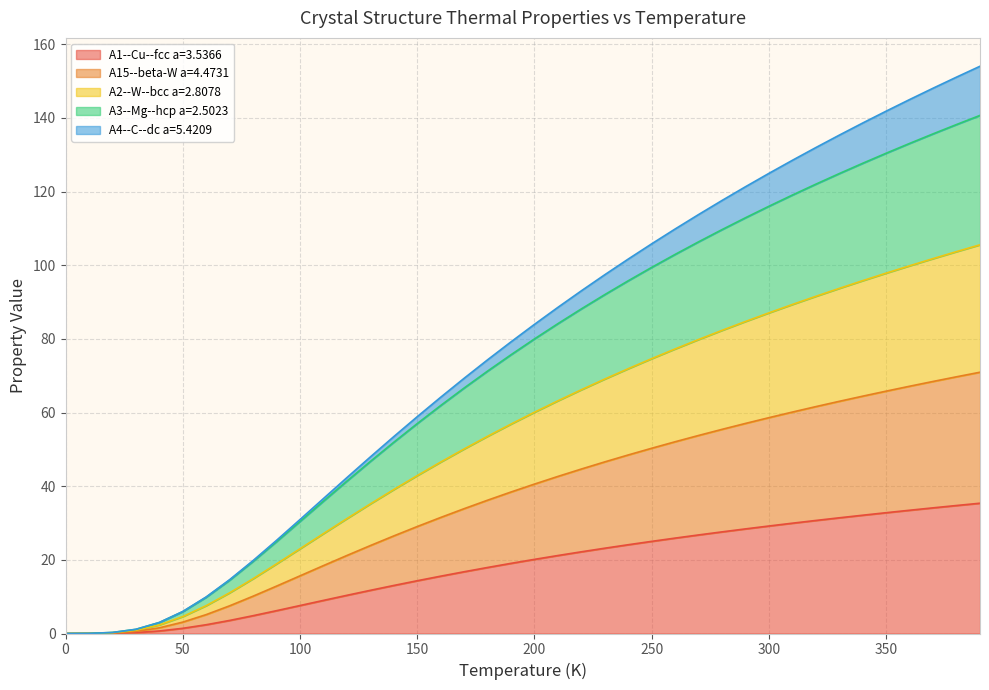

What is the highest value of the A1--Cu--fcc a=3.5366 series?

35.4